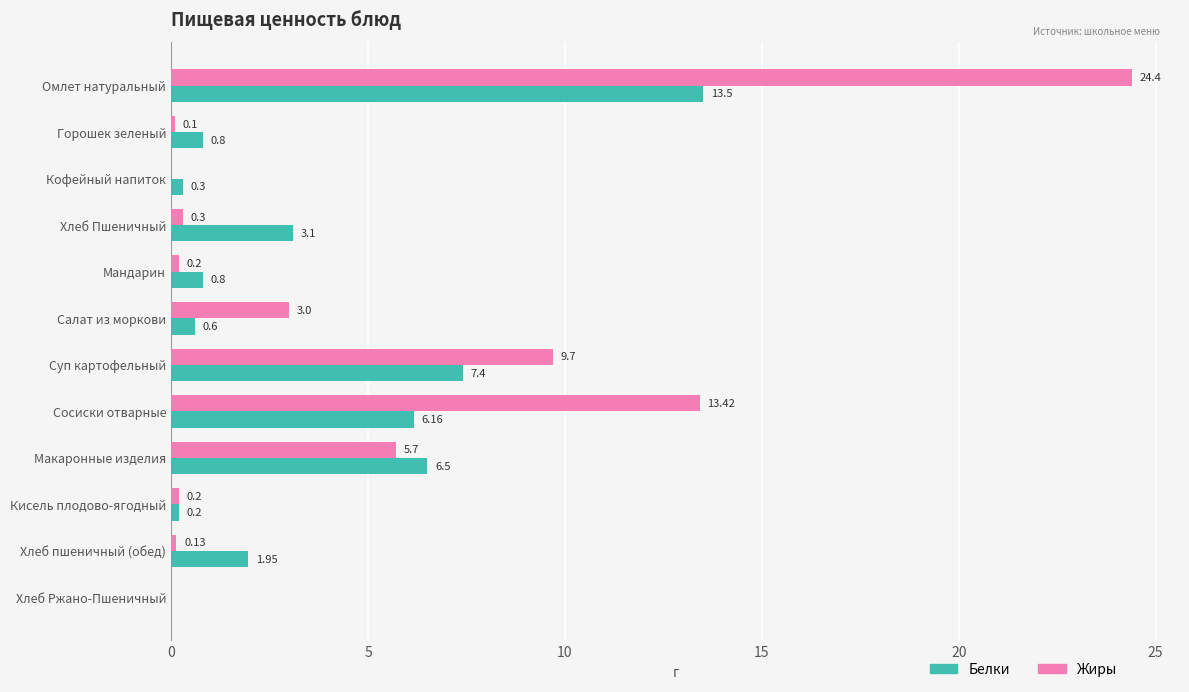

What is the sum of the Жиры values at Кофейный напиток and Макаронные изделия?

5.7